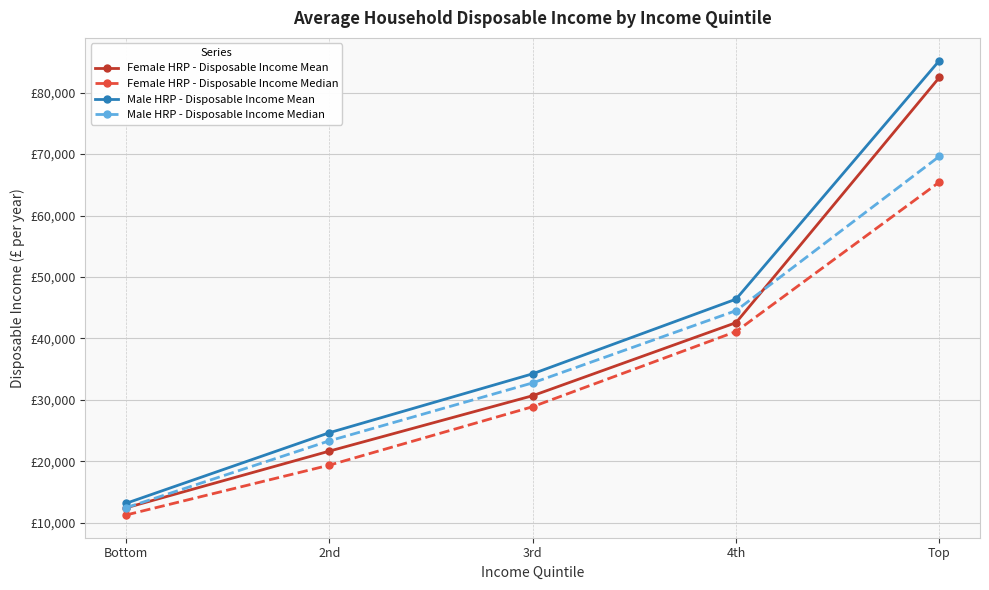

True or false: Female HRP - Disposable Income Mean has a value of 14273 at 2nd.

False